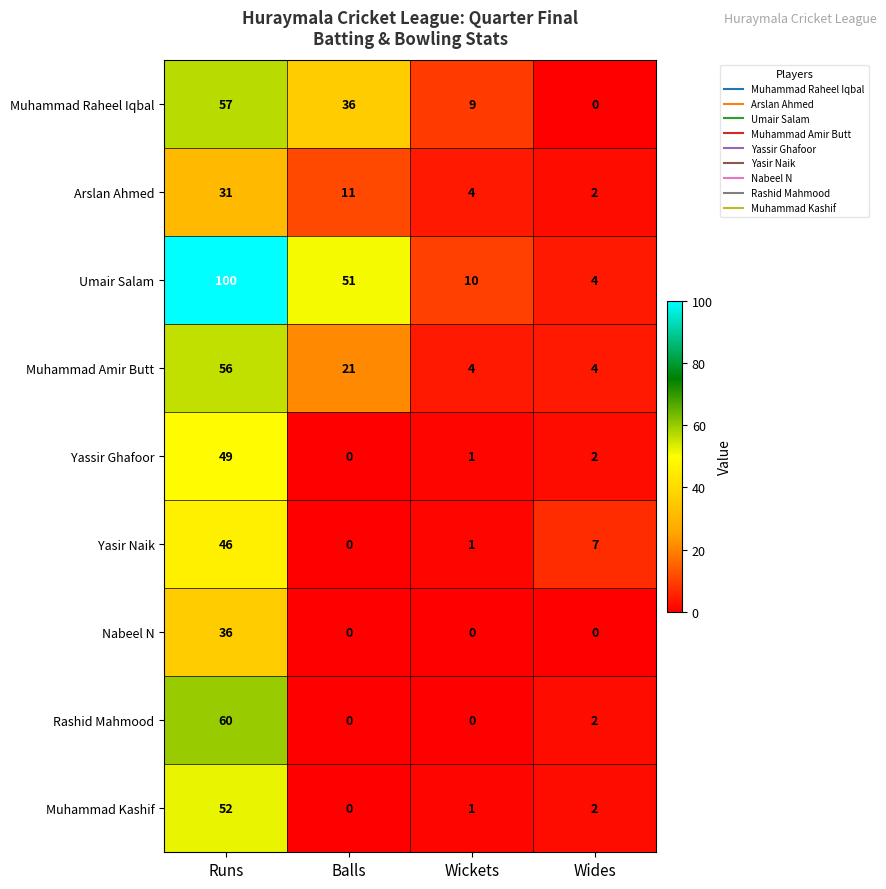

What is the difference between the highest and lowest values at Runs?

69